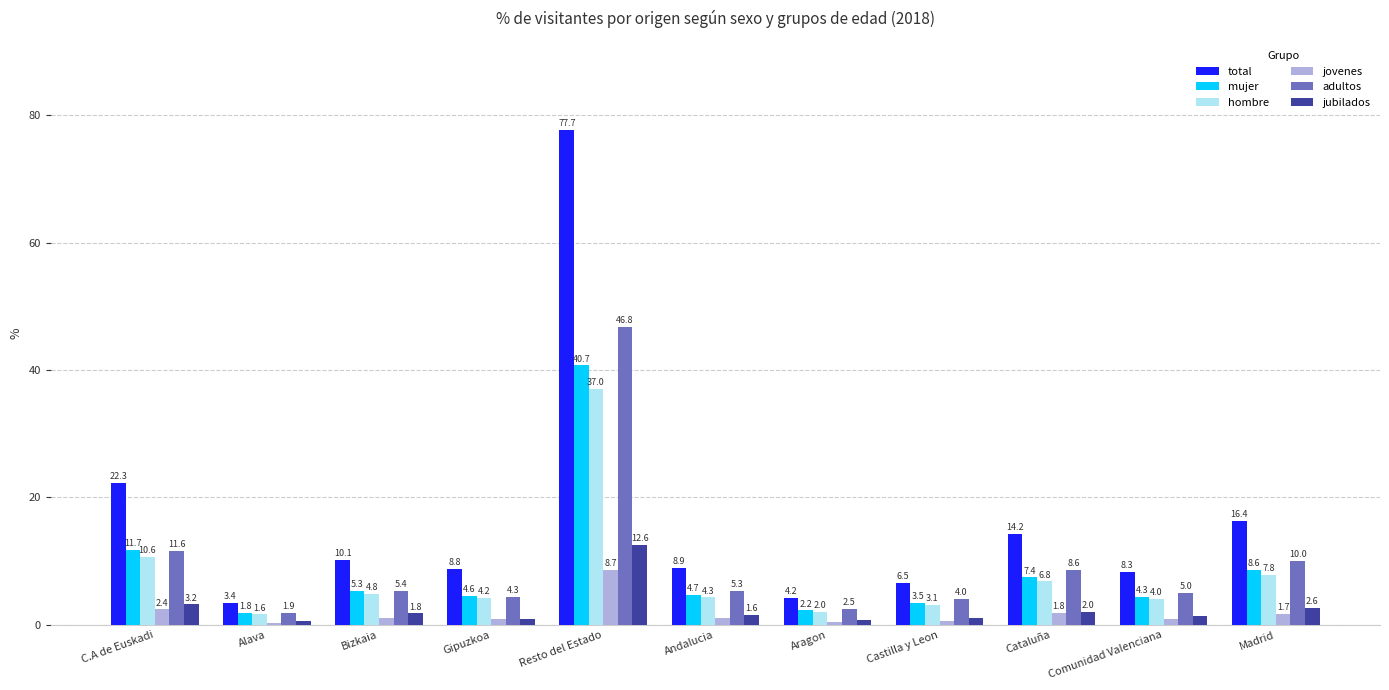

Are the bars grouped side by side (vs. stacked)?

Yes